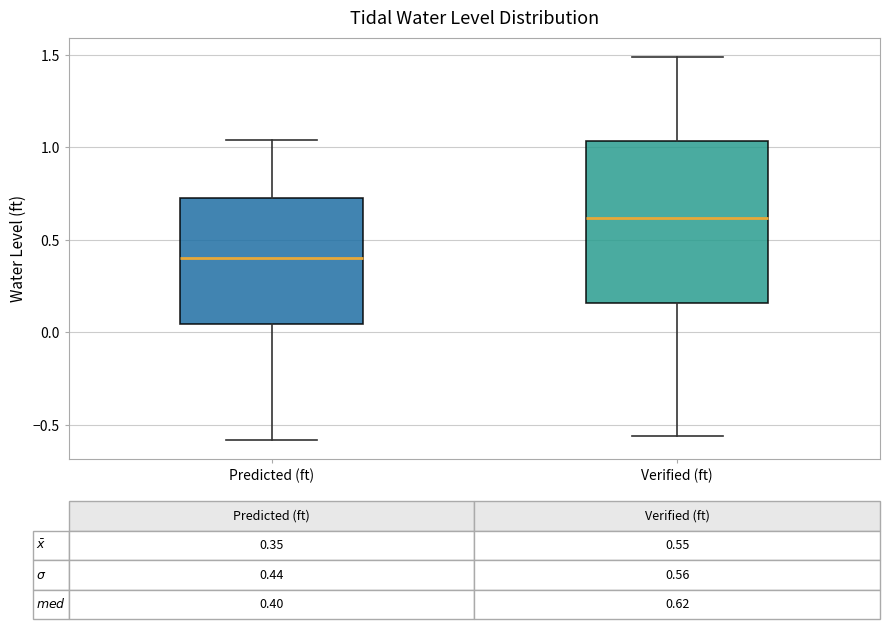

Which box's median line is the lowest?

Predicted (ft)